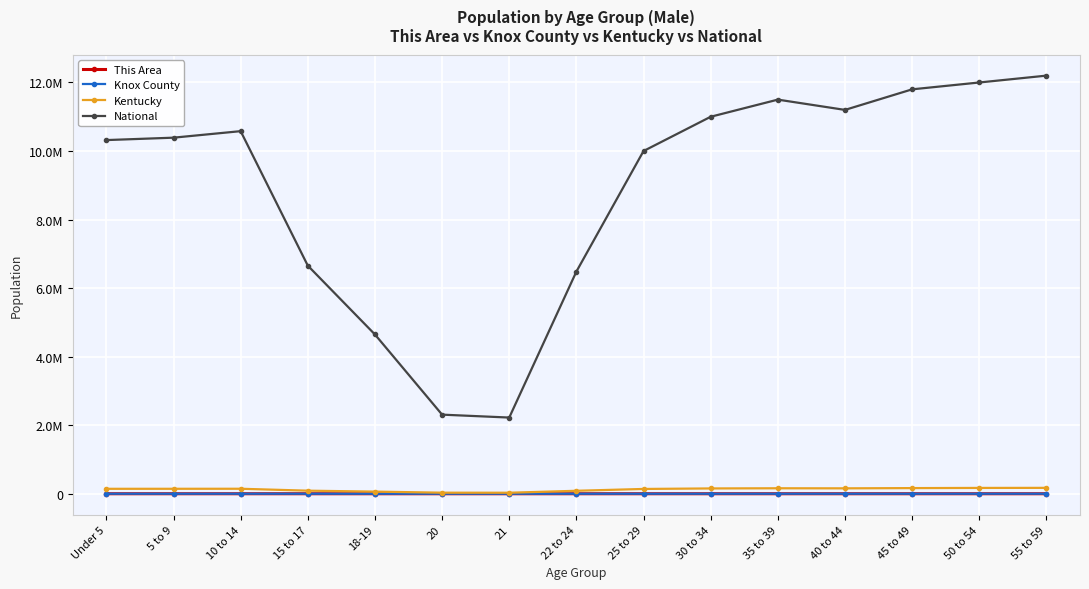

The Knox County series shows 1179 at 10 to 14. True or false?

True